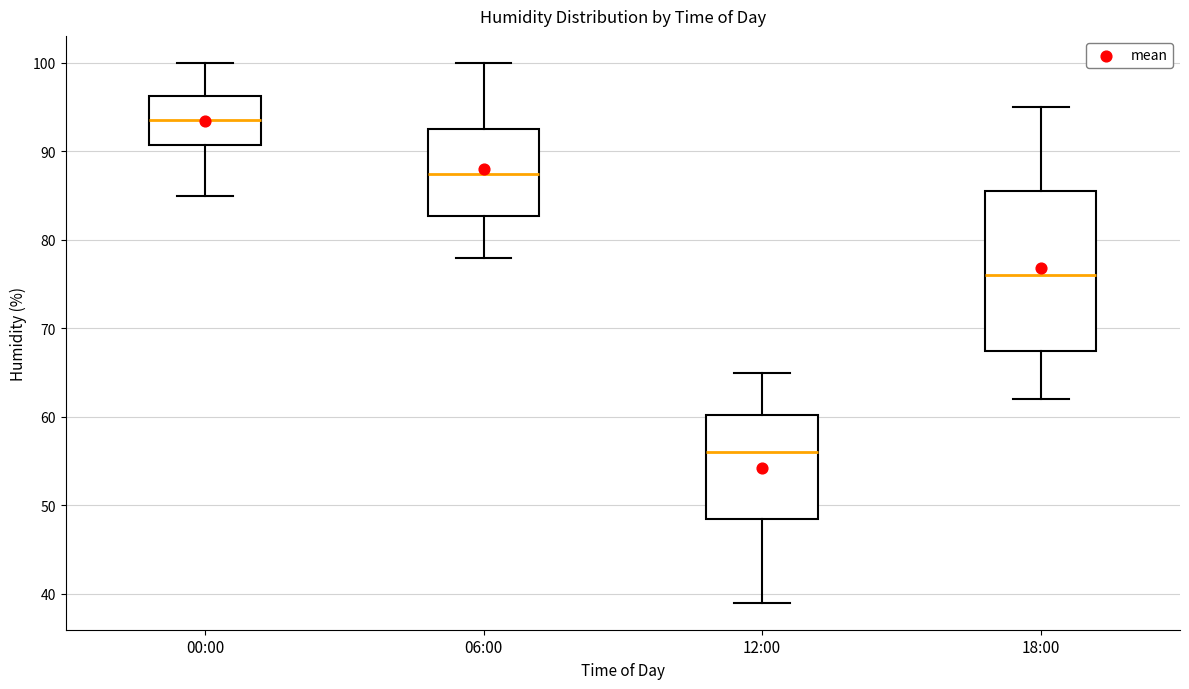

Where does the lower whisker of the box for 06:00 end on the y-axis? The values are not printed on the chart, so give them approximately, as read against the axis.

78